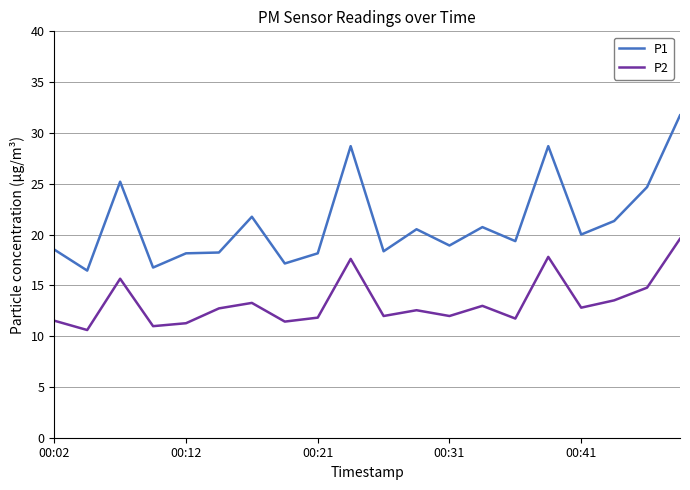

Which series has the widest spread of values?

P1